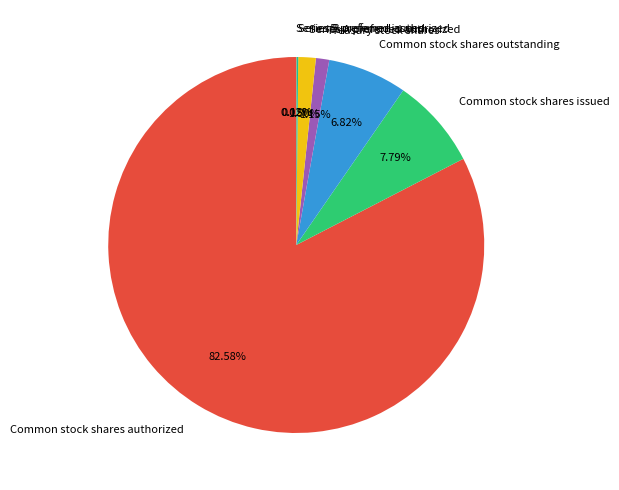

Is the sum of Series A preferred authorized and Common stock shares issued greater than half?

No